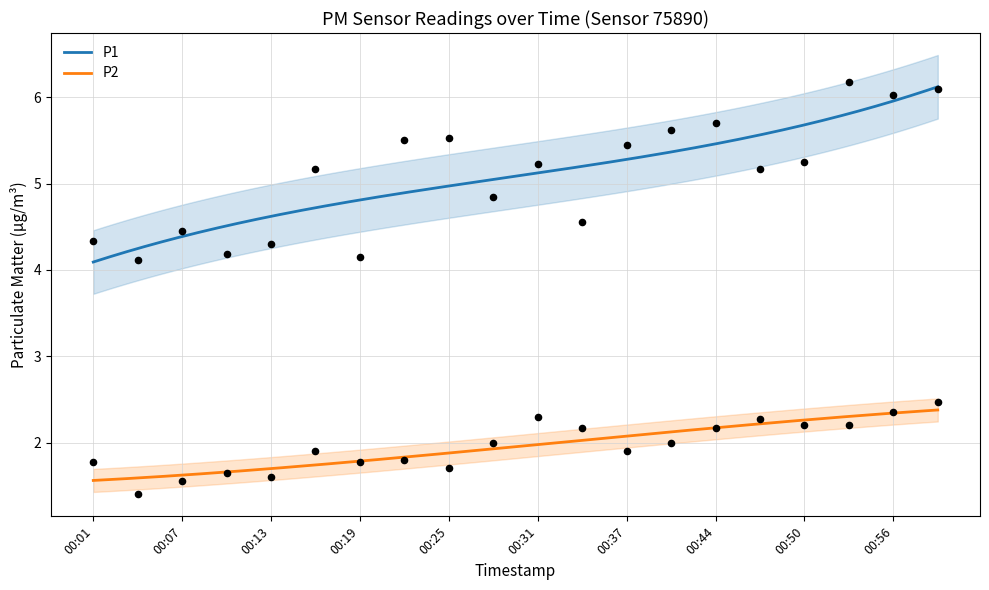

At which category is the sum across all series the highest?

00:59